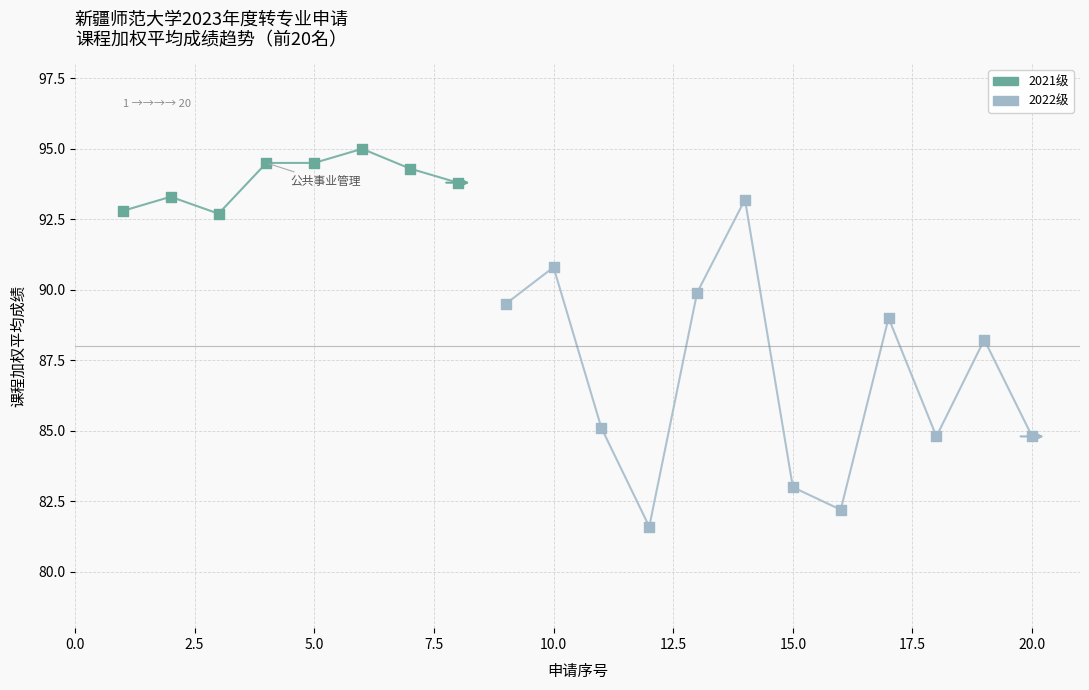

What is the change in value from 5 to 7?

-0.2